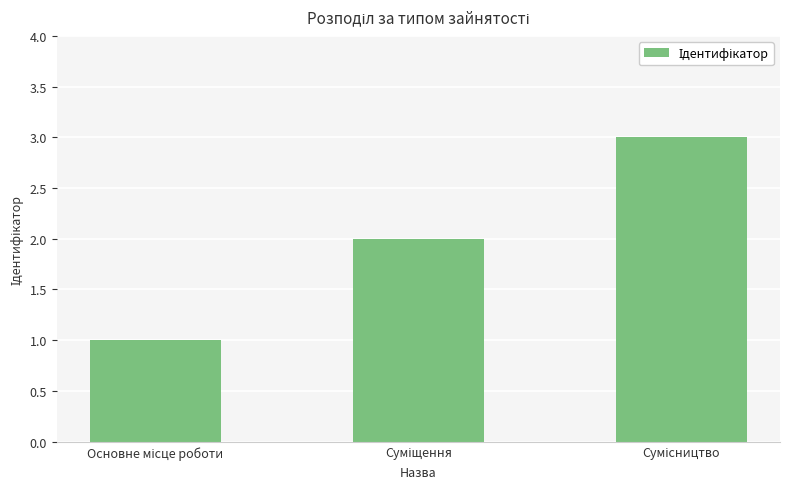

What is the sum of all values?

6